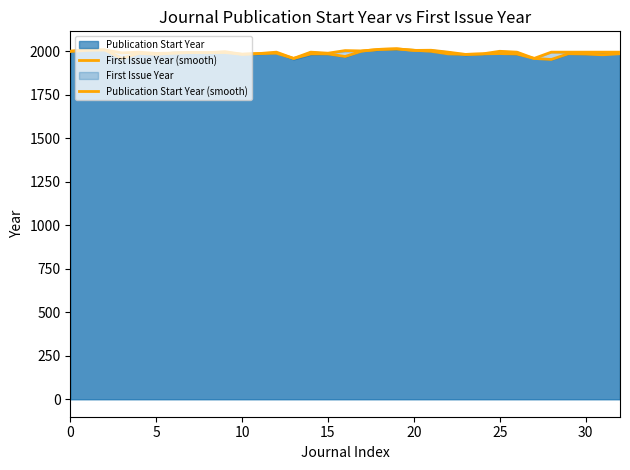

Which series has the largest total across all categories?

Publication Start Year (smooth)